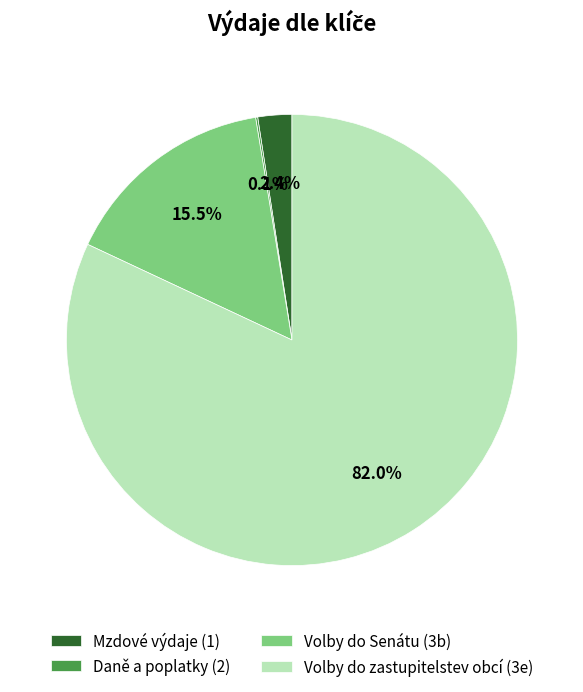

What percentage is NOT represented by Mzdové výdaje (1)?

97.6%